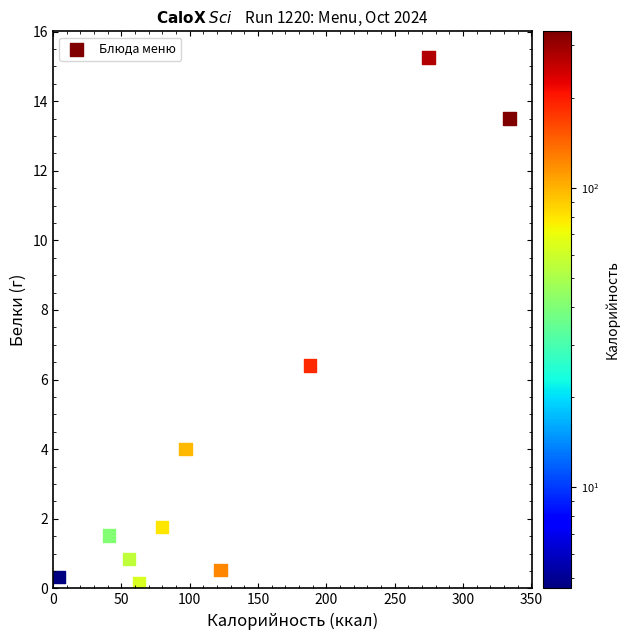

What Y value in the scatter plot is closest to 7?

6.4